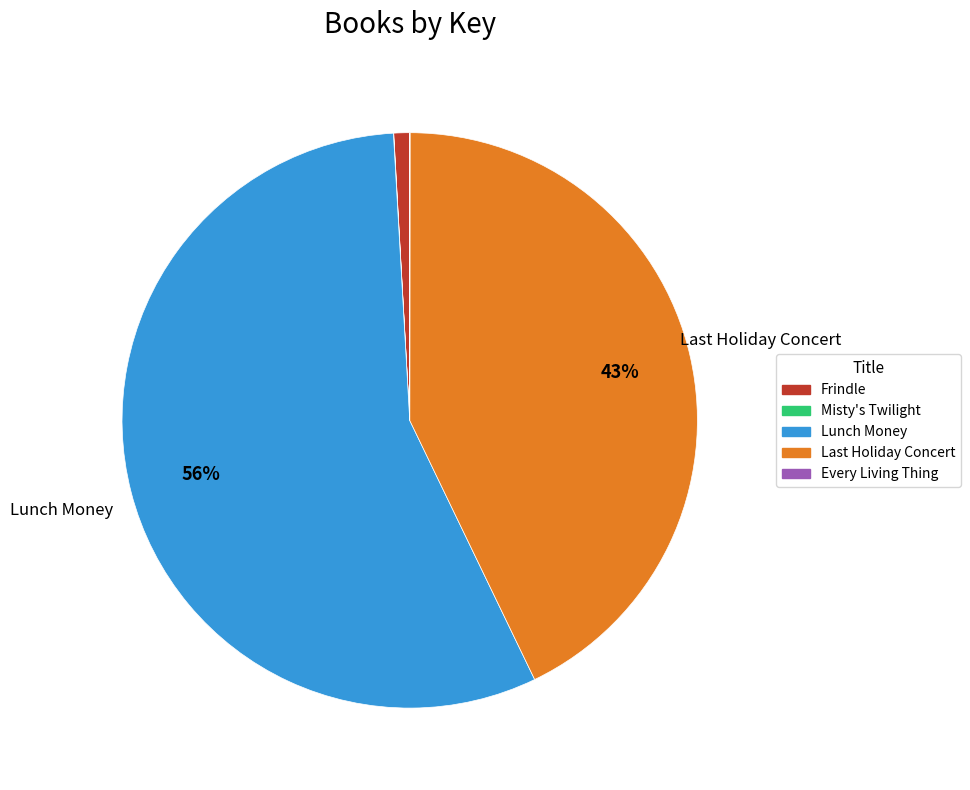

Which category accounts for the majority?

Lunch Money